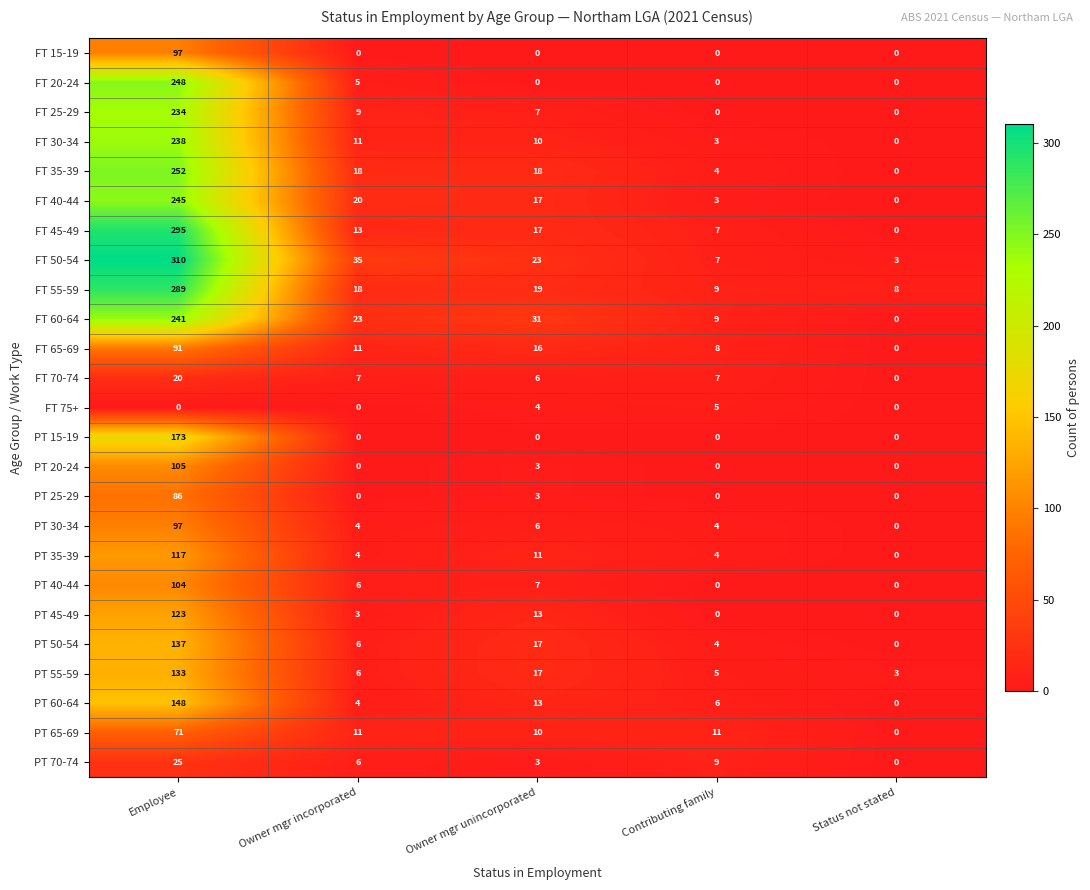

The value of FT 70-74 at Owner mgr incorporated is 11. True or false?

False